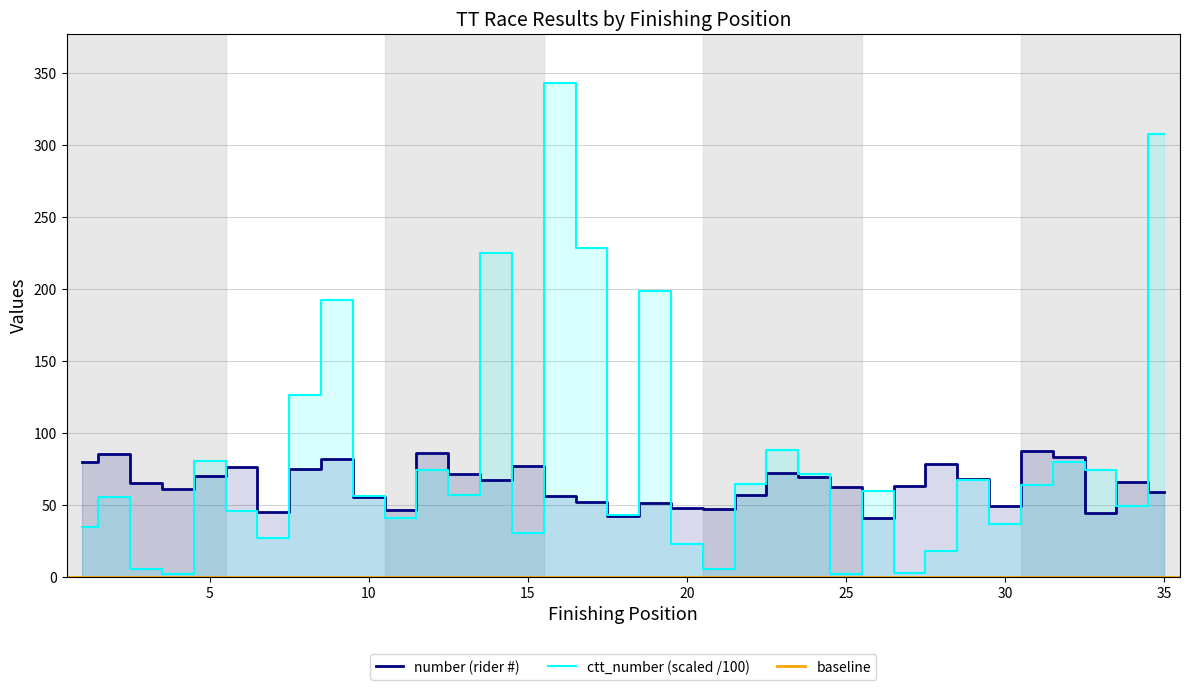

Where is the first local minimum for number?

4